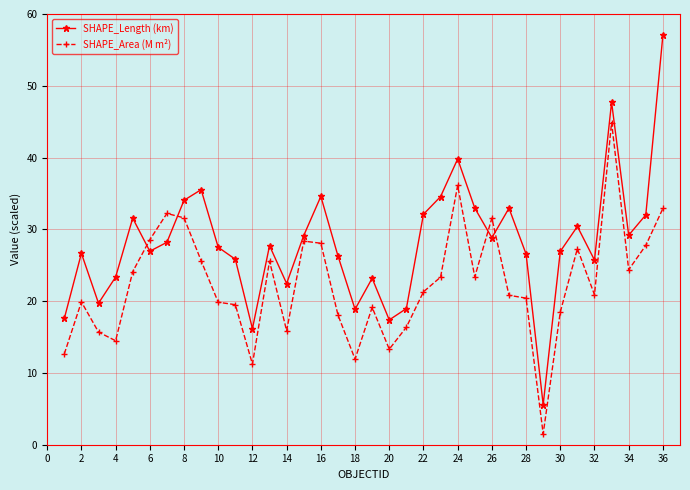

What is the highest value of the SHAPE_Length (km) series?

57.1